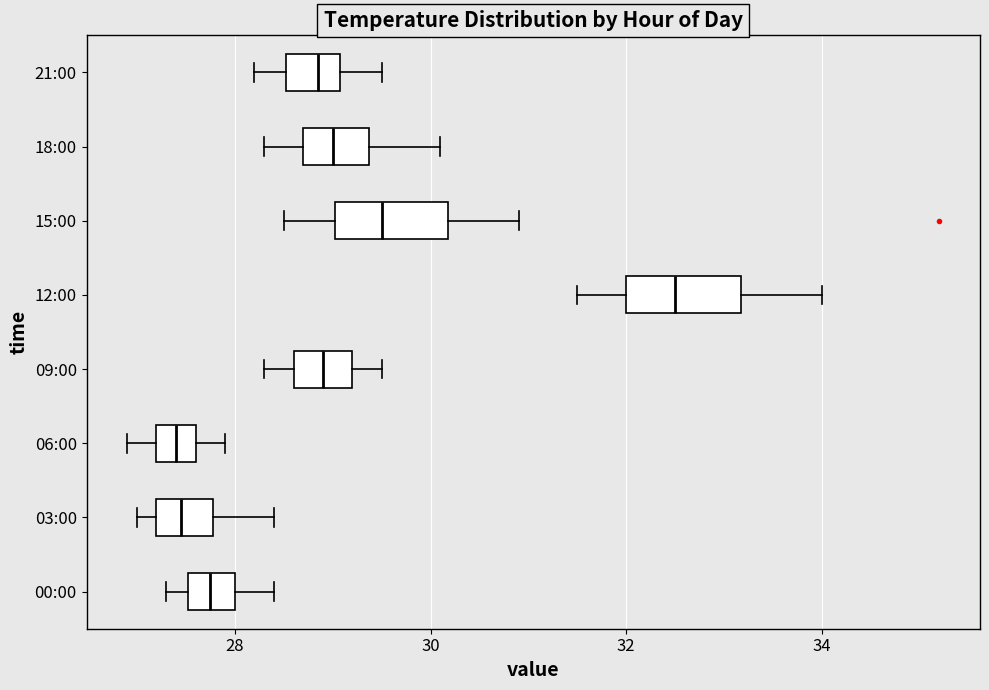

Where is the left edge of the box for 15:00 on the x-axis? The values are not printed on the chart, so give them approximately, as read against the axis.

29.0